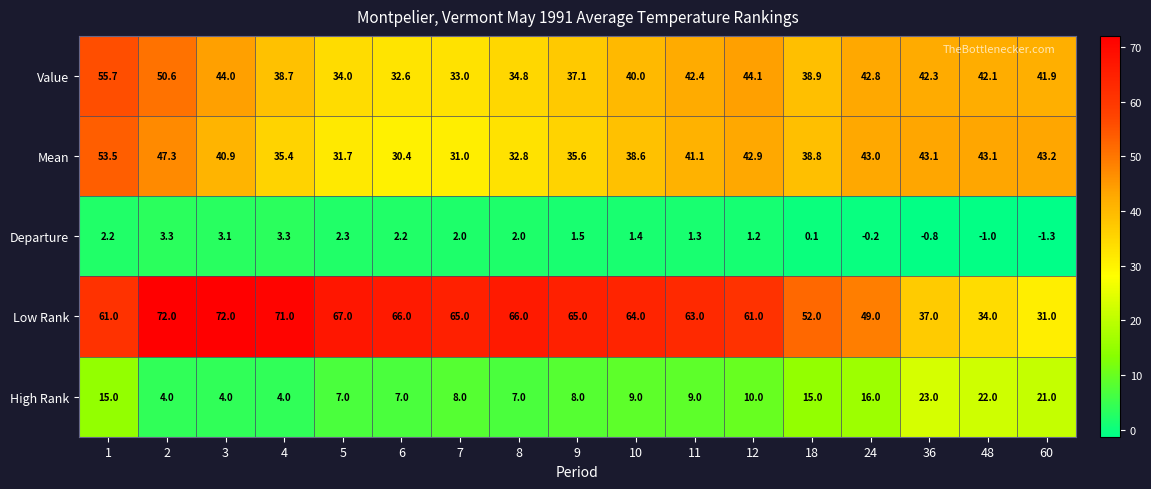

The High Rank series shows 2.2 at 7. True or false?

False